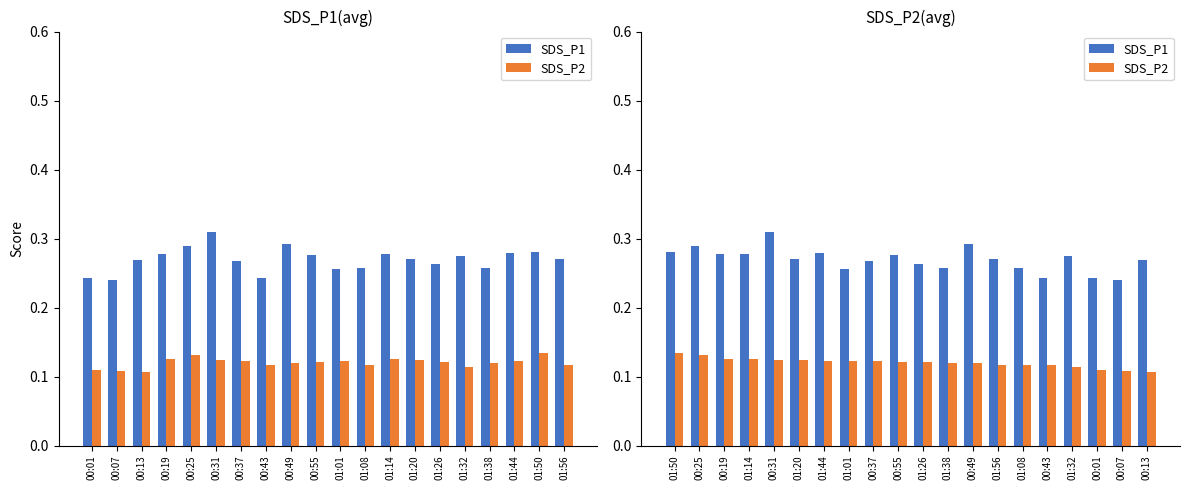

What is the label of the 1st bar from the right?

00:13